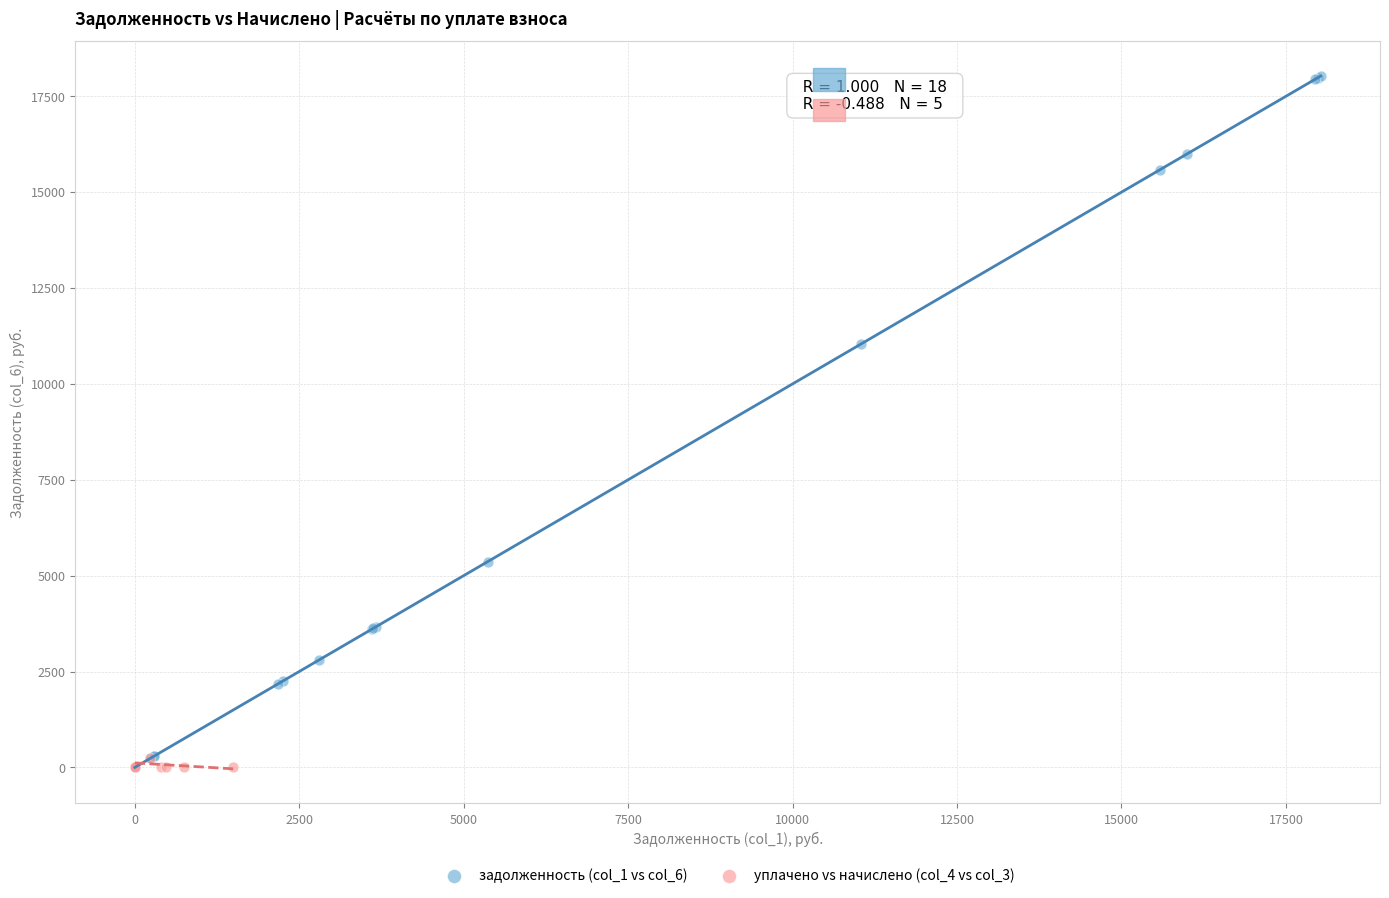

Which series has the largest Y range (max minus min)?

задолженность (col_1 vs col_6)